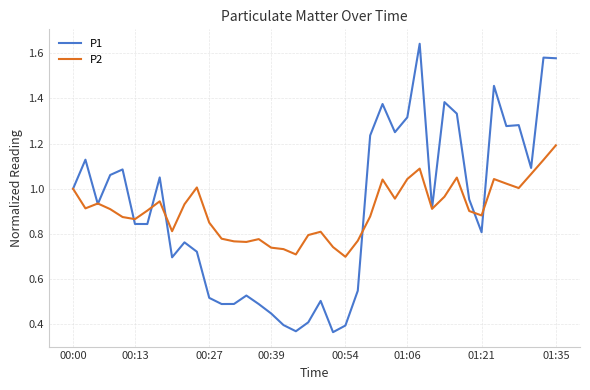

Which series has the widest spread of values?

P1